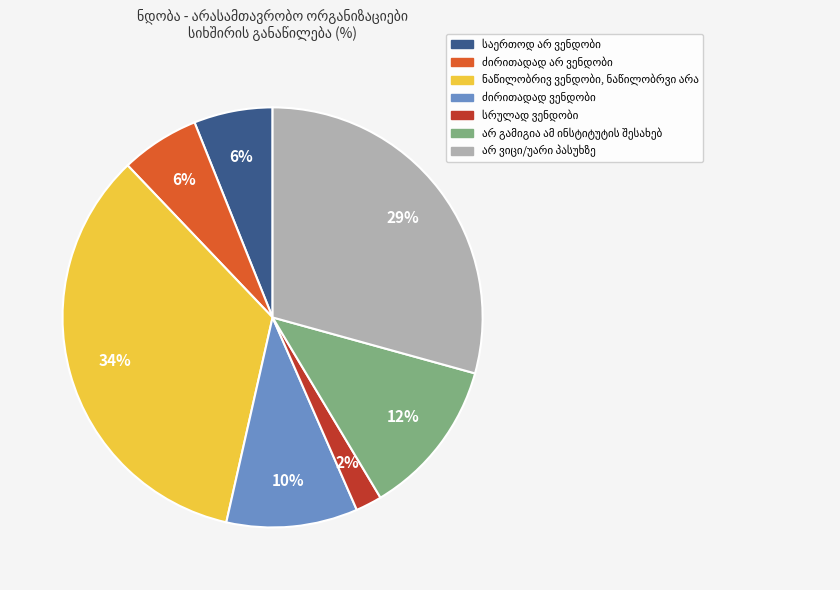

To the nearest percent, what is the average slice percentage?

14%